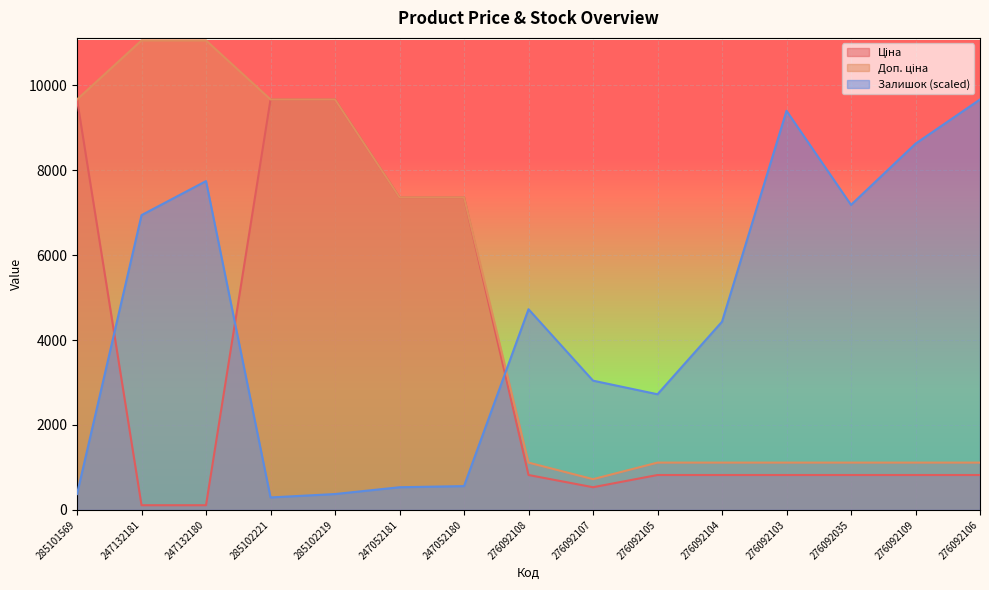

What is the label of the 9th point from the right?

247052180